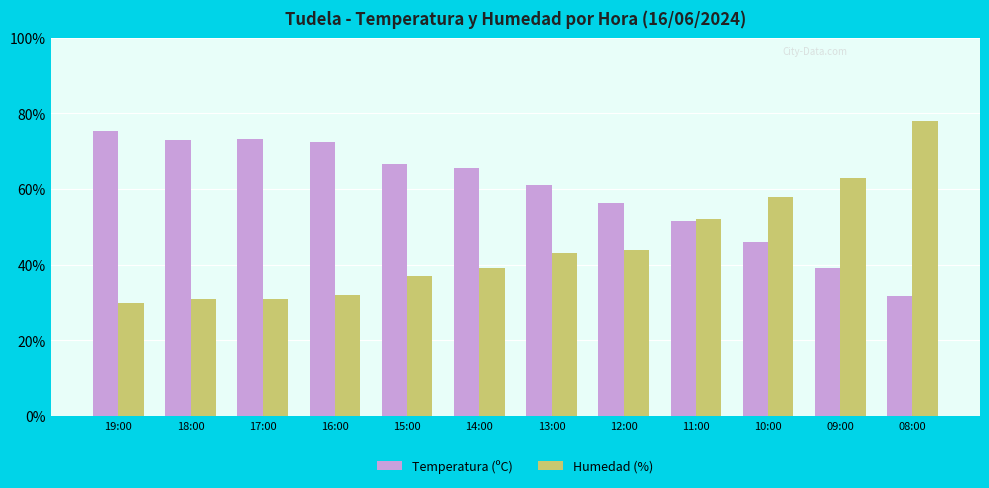

Which series has the largest total across all categories?

Temperatura (ºC)